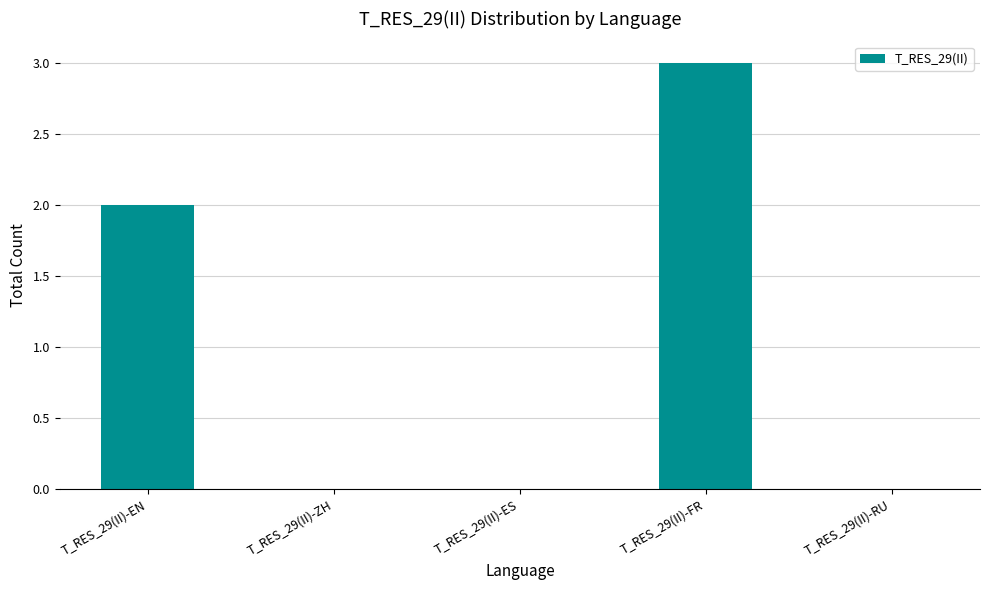

What is the greatest value displayed?

3